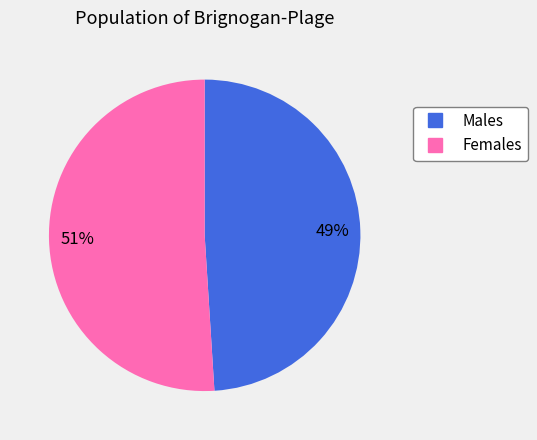

To the nearest percent, what is the average slice percentage?

50%